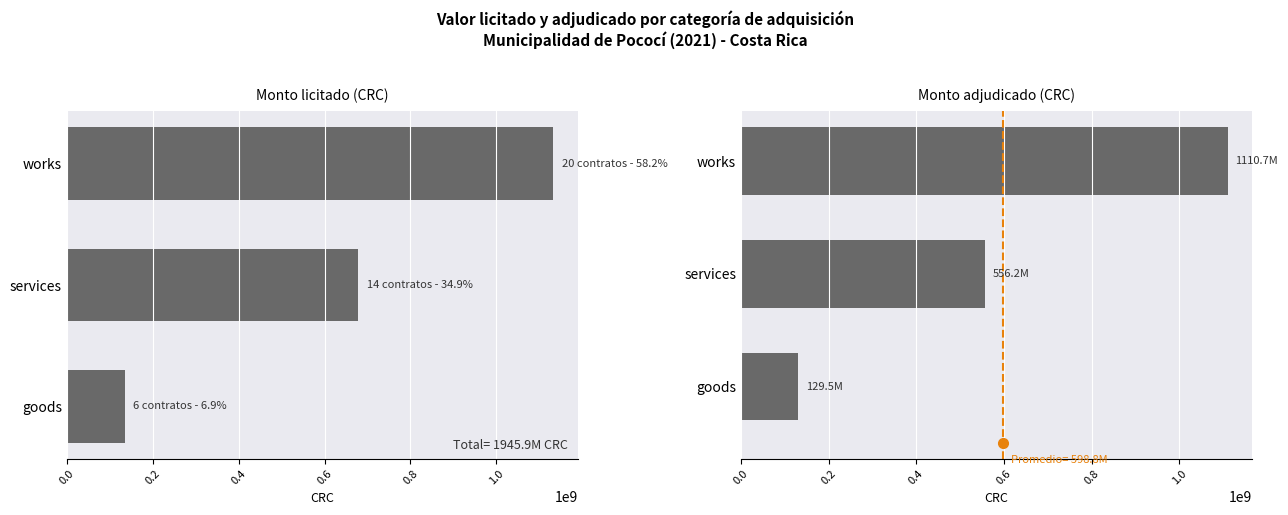

What is the average value of the tender.value.amount series?

648634280.2